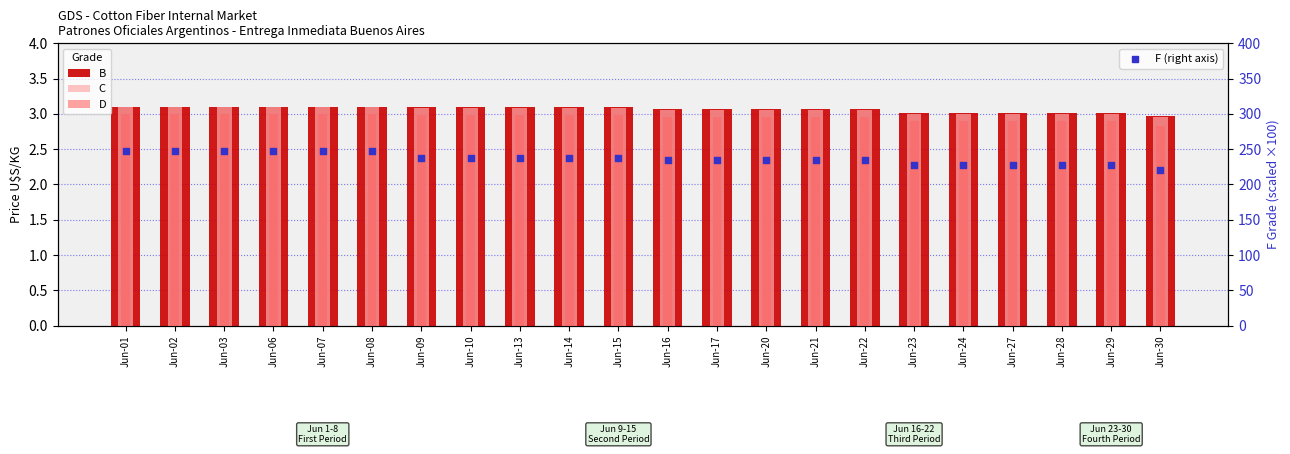

What is the total value across all series at Jun-23?

236.9